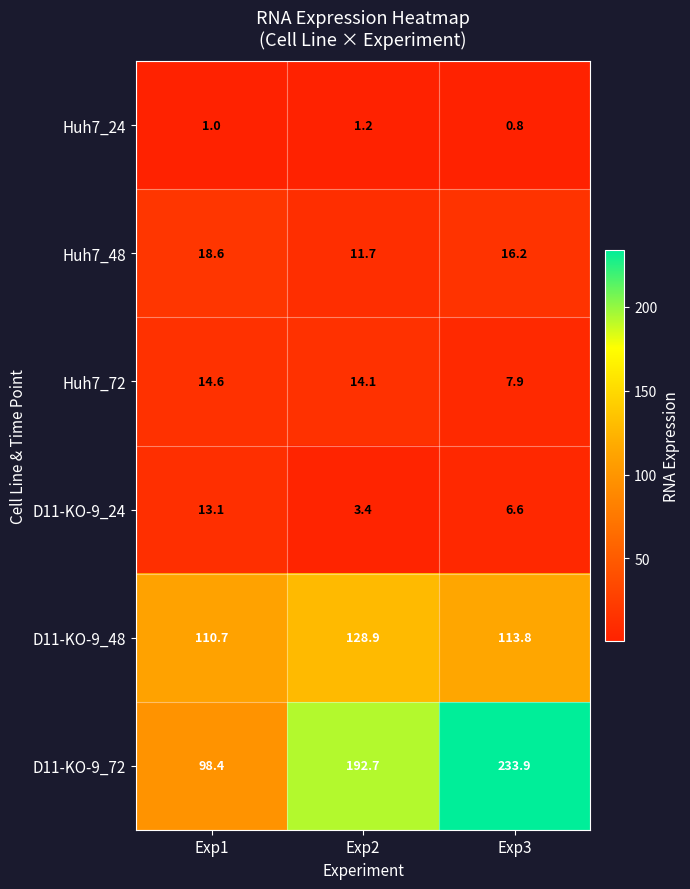

Which series changed the most between Exp1 and Exp3?

D11-KO-9_72